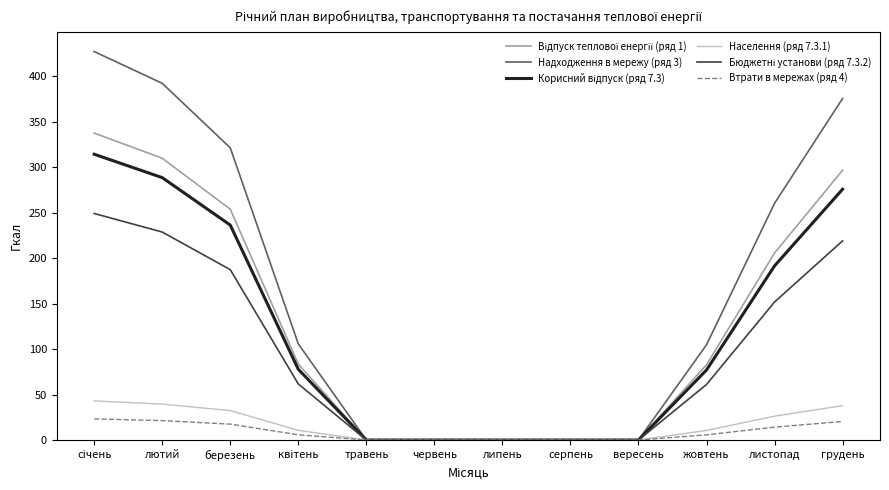

Is it true that Населення (ряд 7.3.1) equals 0.0 at червень?

True